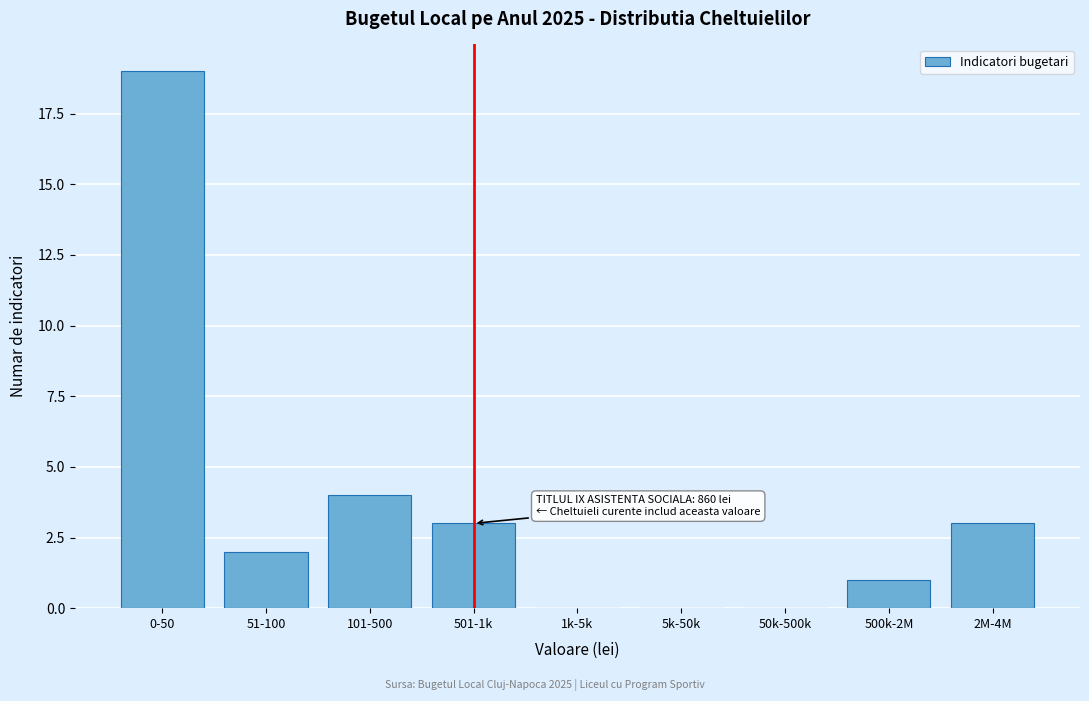

Reading right to left, list all the values displayed in this chart.

2M-4M=3	500k-2M=1	50k-500k=0	5k-50k=0	1k-5k=0	501-1k=3	101-500=4	51-100=2	0-50=19